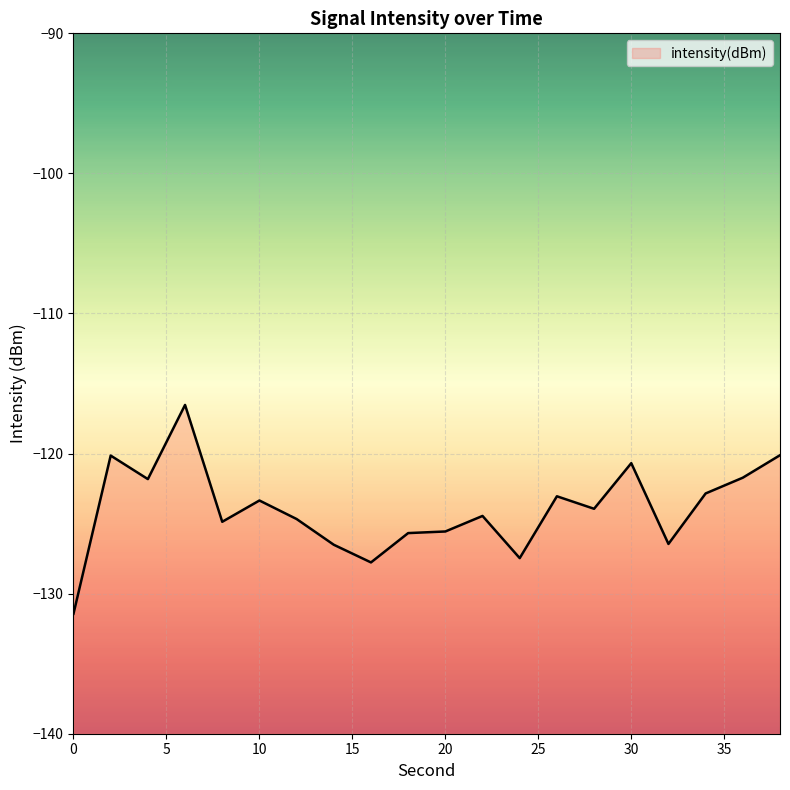

What is the minimum value shown in the chart?

-131.4